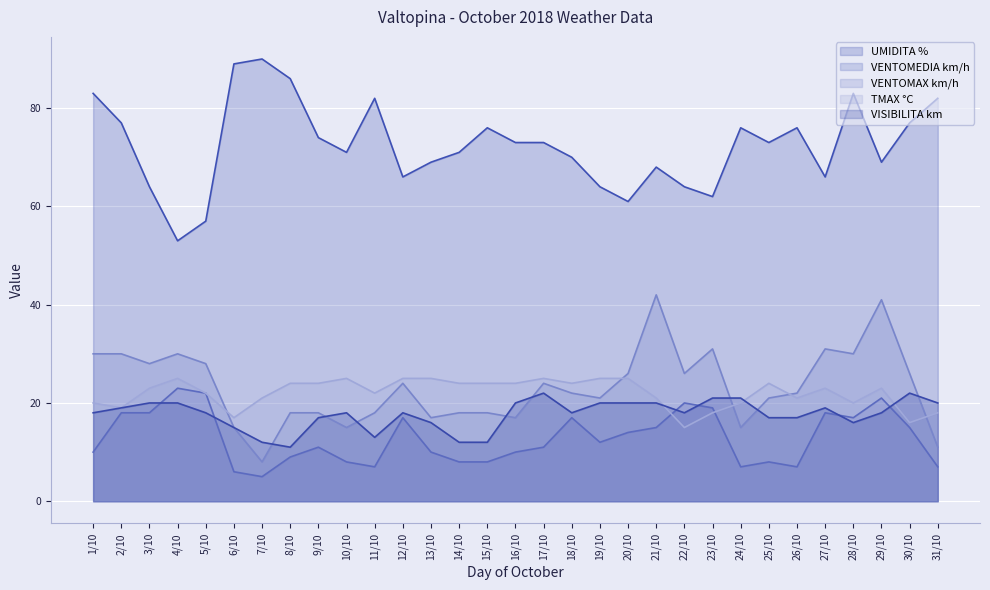

Where does the VISIBILITA km series first go above 18?

2/10